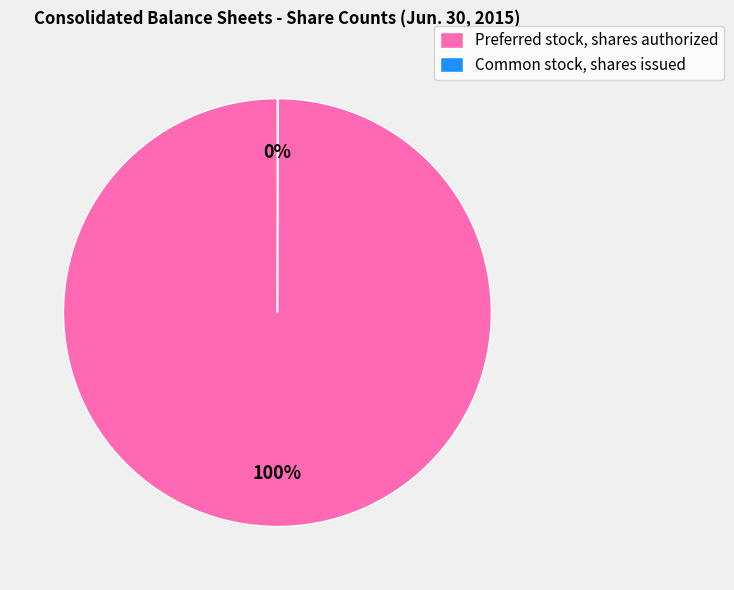

To the nearest percent, what is the average slice percentage?

50%